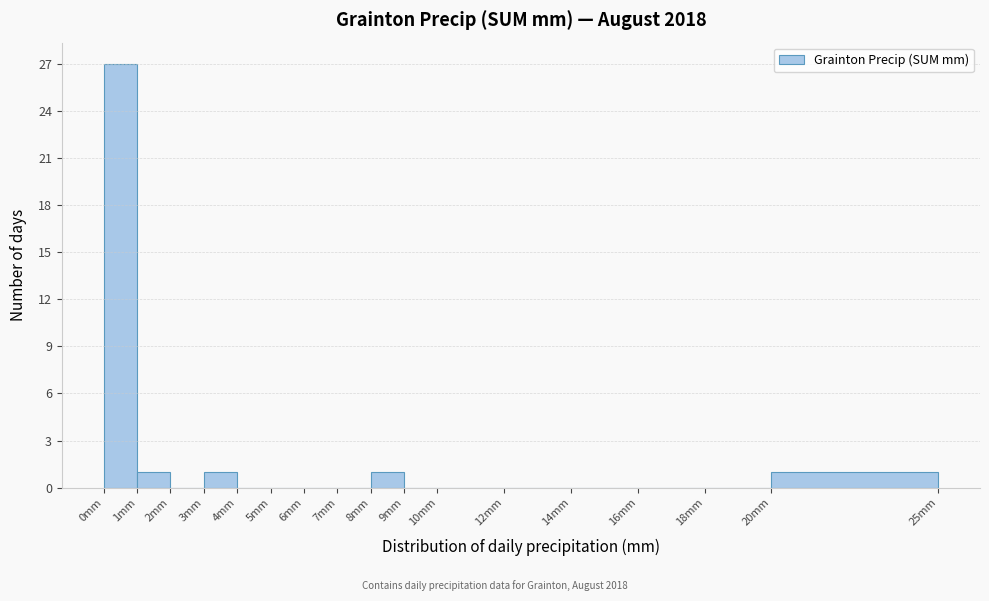

How tall is the bar that spans 1 to 2 on the x-axis? The values are not printed on the chart, so give them approximately, as read against the axis.

1